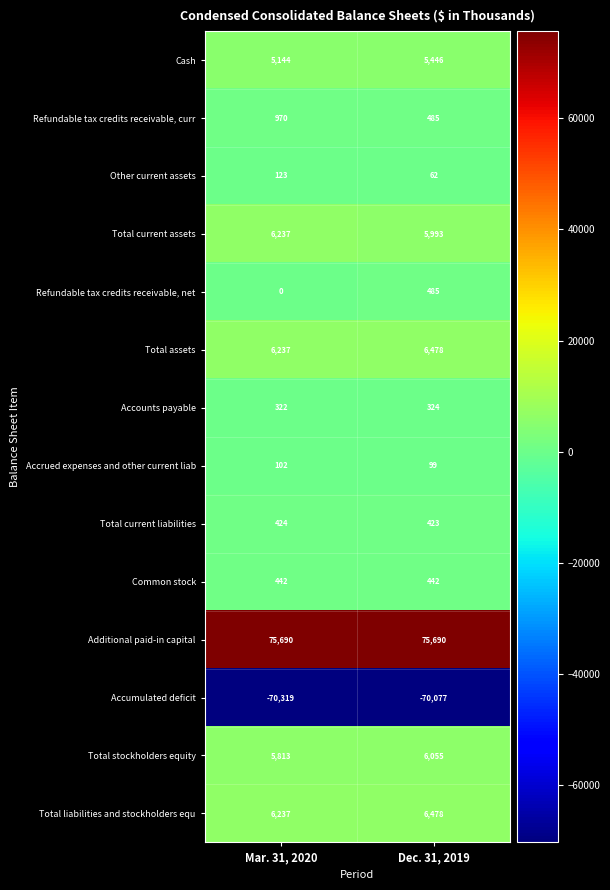

At which category does the chart reach its minimum across all series?

Mar. 31, 2020